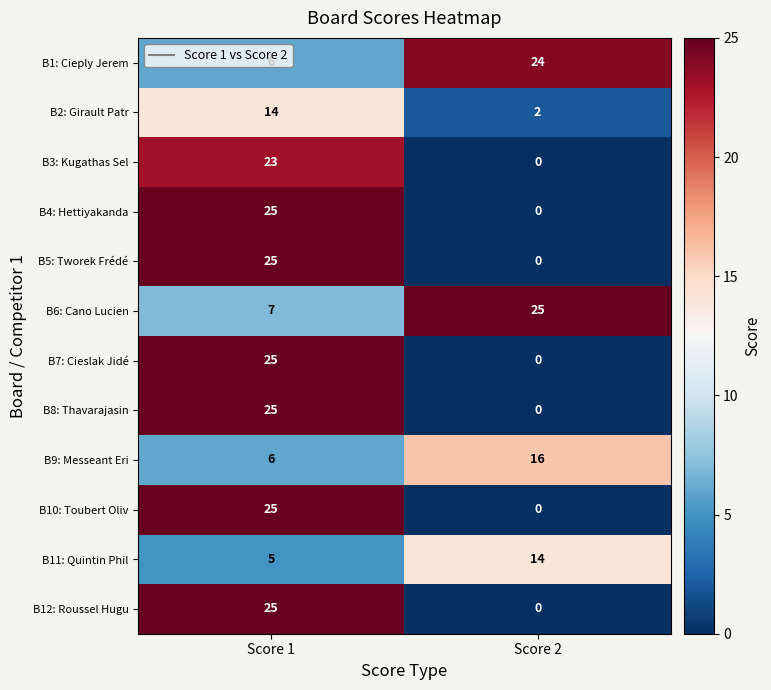

Count the number of data series in this chart.

12